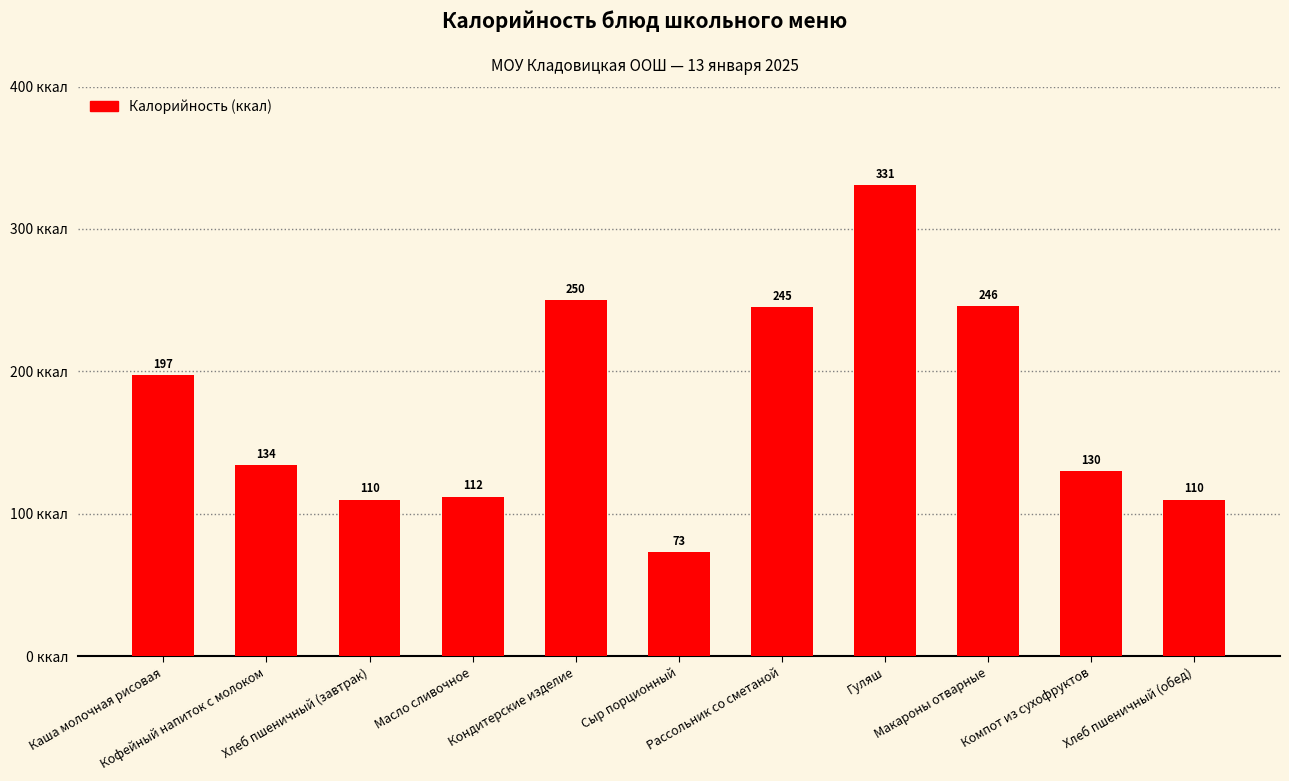

What is the average value?

176.2